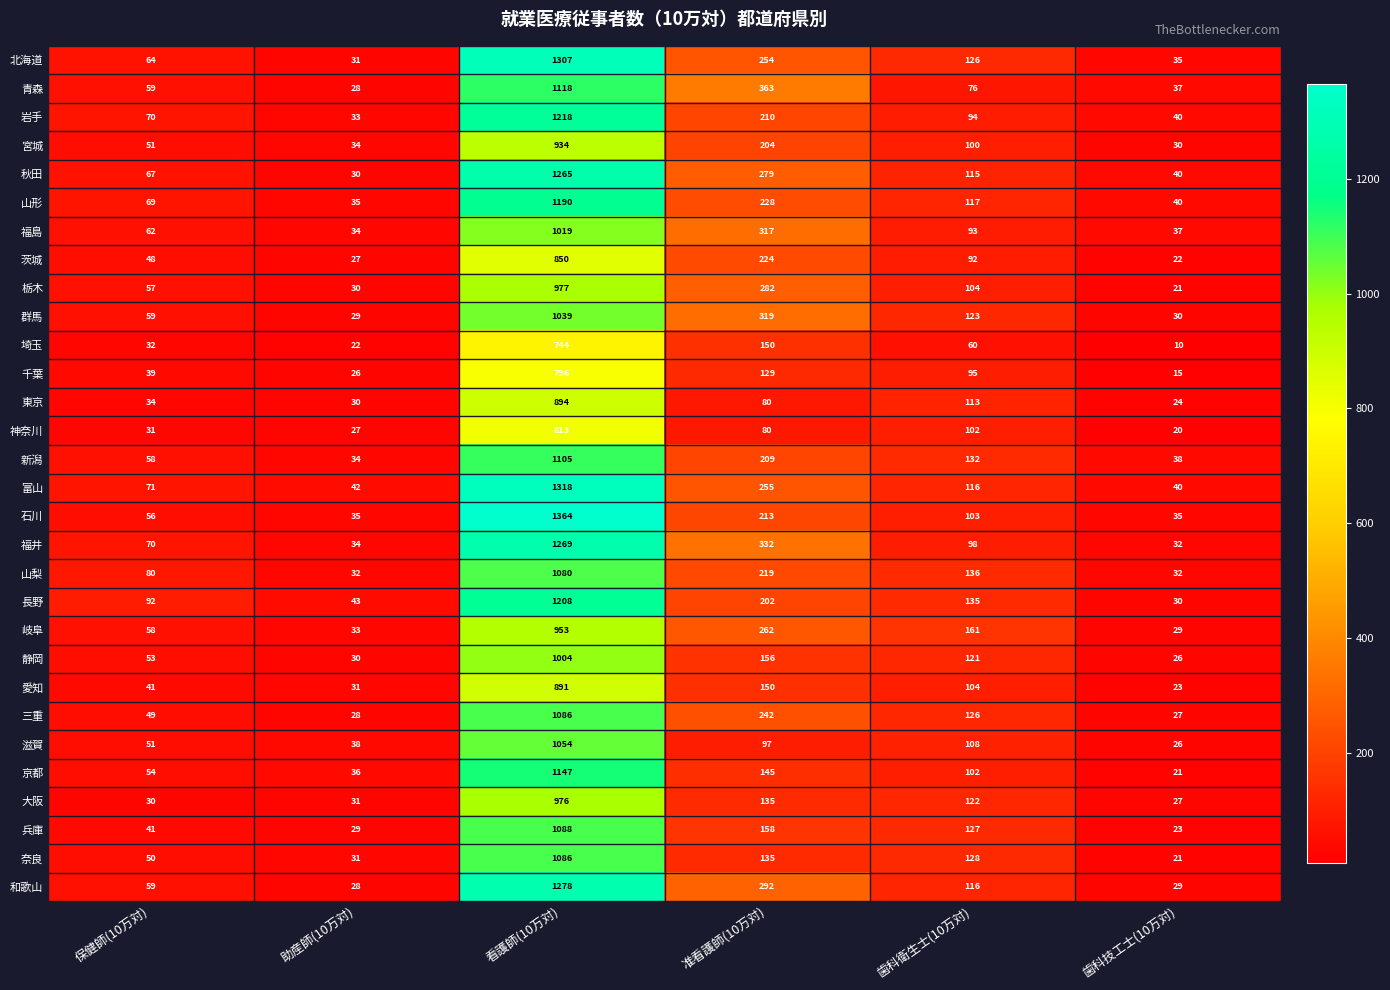

How many values in the 京都 series are below 102?

3